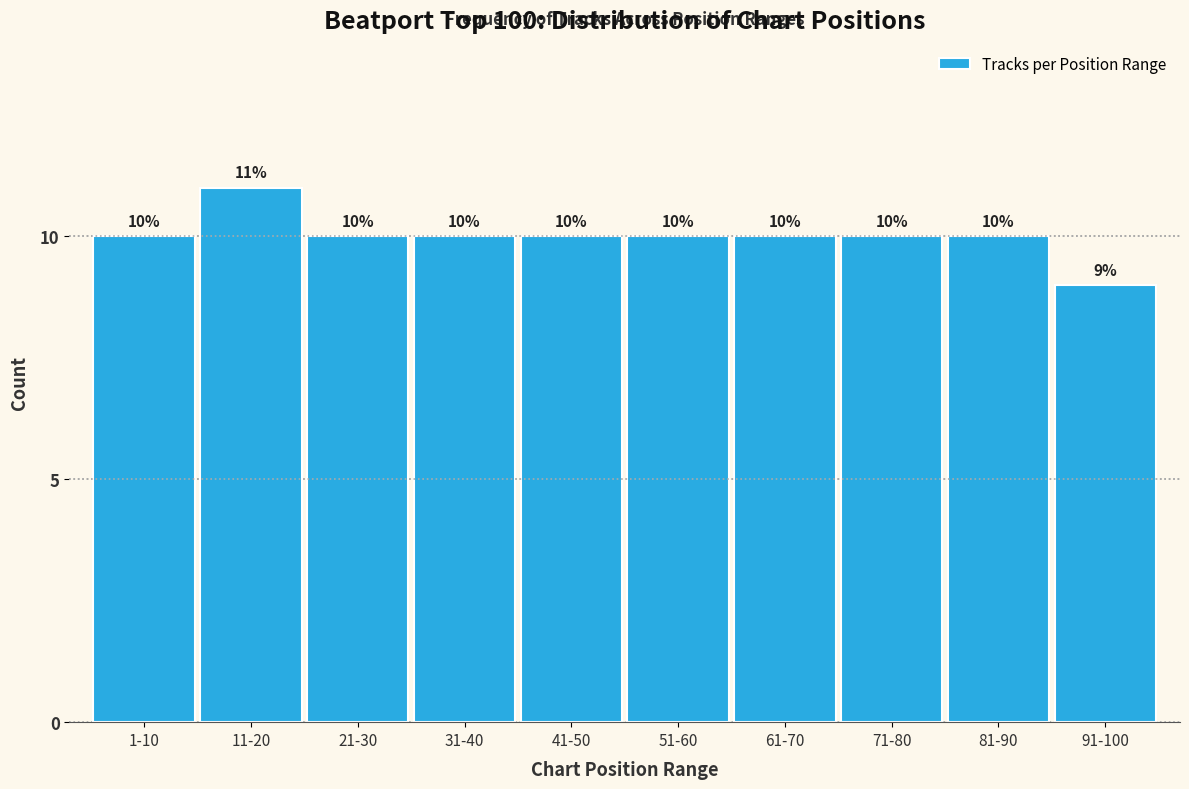

Reading left to right, transcribe all the data shown in this chart.

10	11	10	10	10	10	10	10	10	9